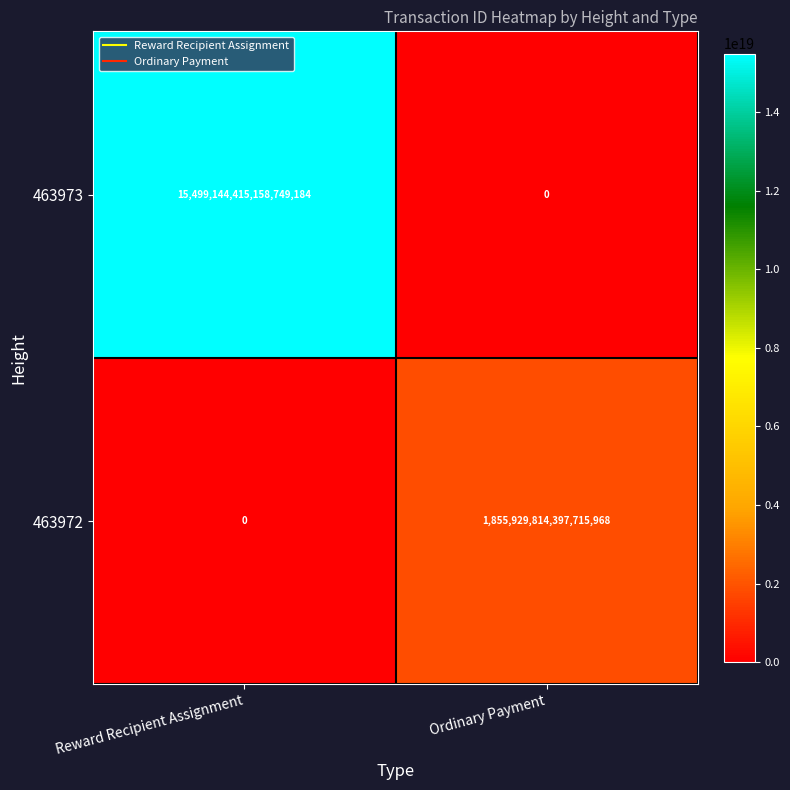

At which label does 463973 reach its minimum?

Ordinary Payment